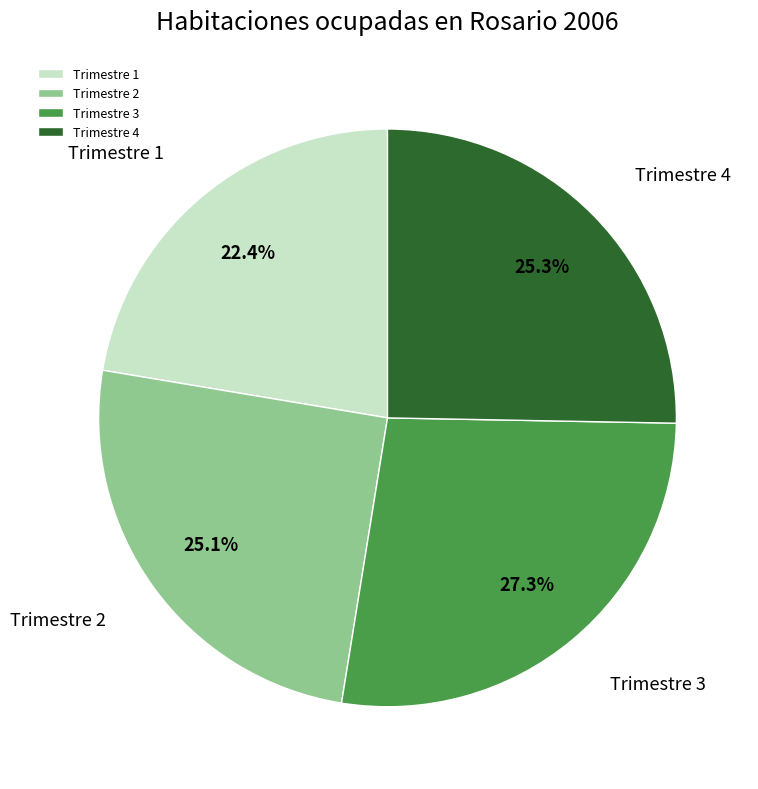

Which category has the smallest portion of the pie?

Trimestre 1